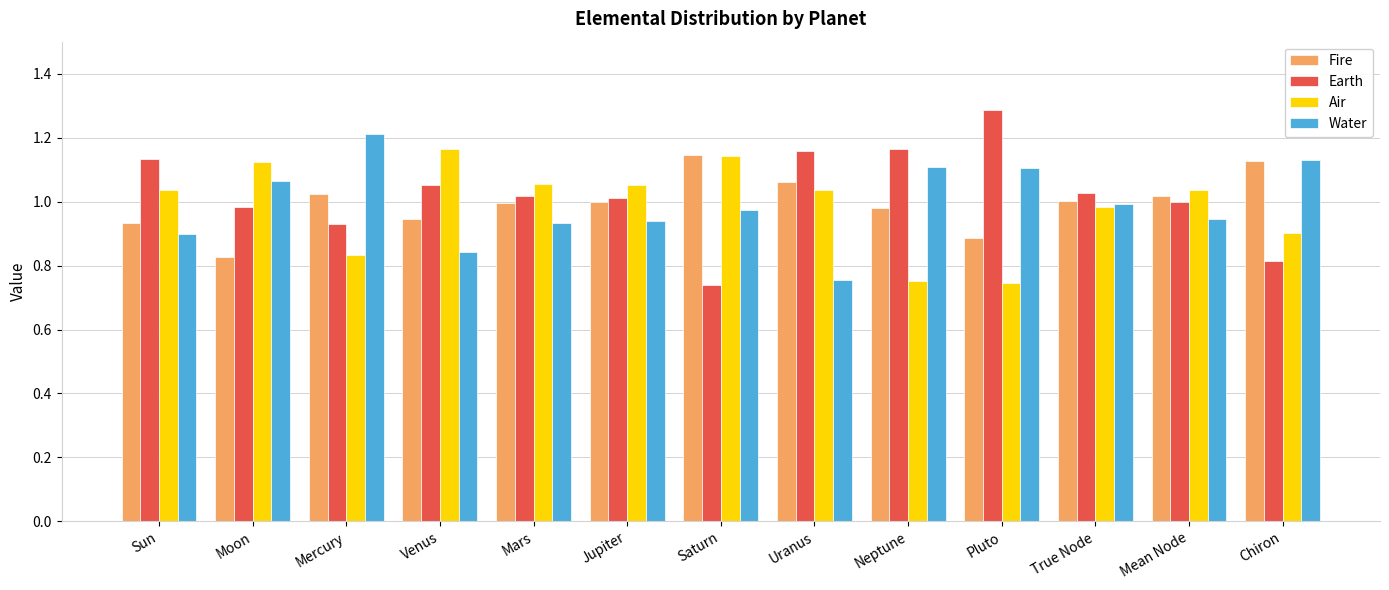

What is the label of the 5th bar from the right?

Neptune